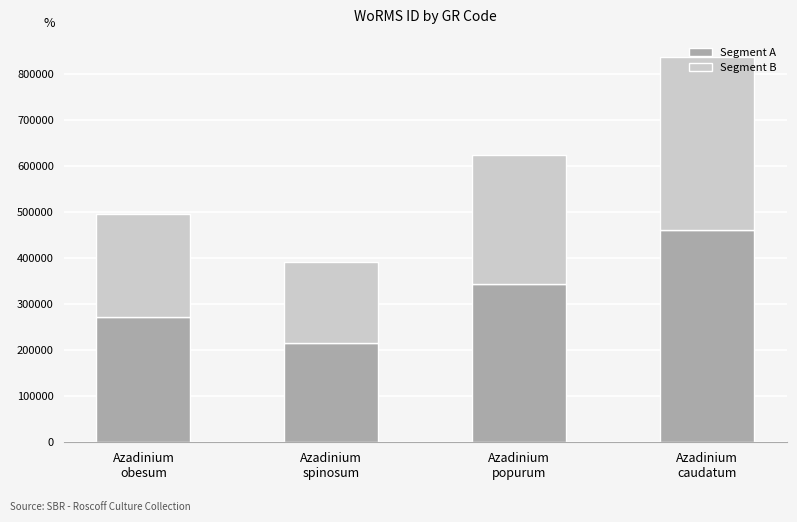

What is the minimum value for Segment A?

215330.0